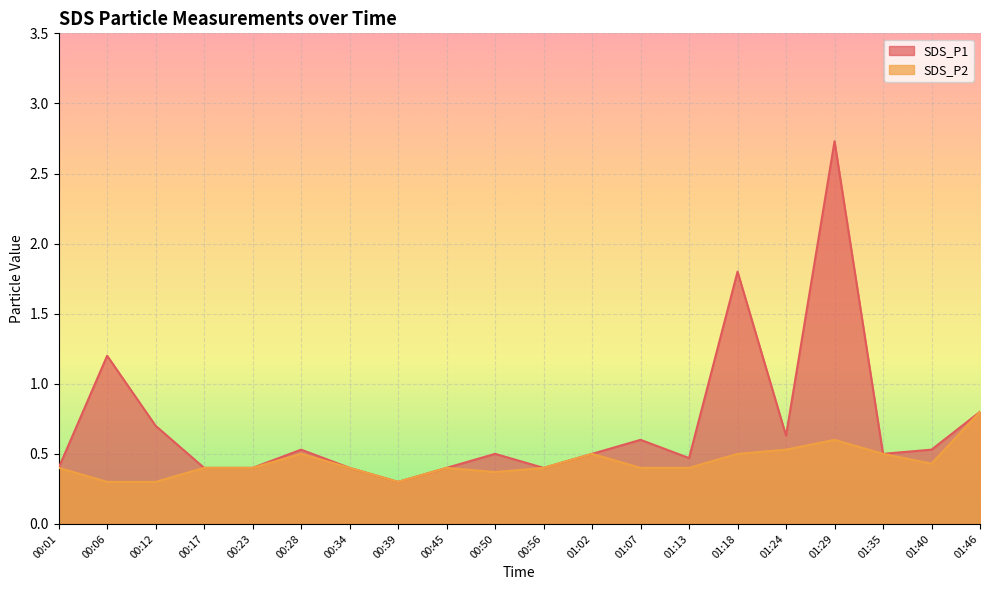

Count the number of categories in the chart.

20